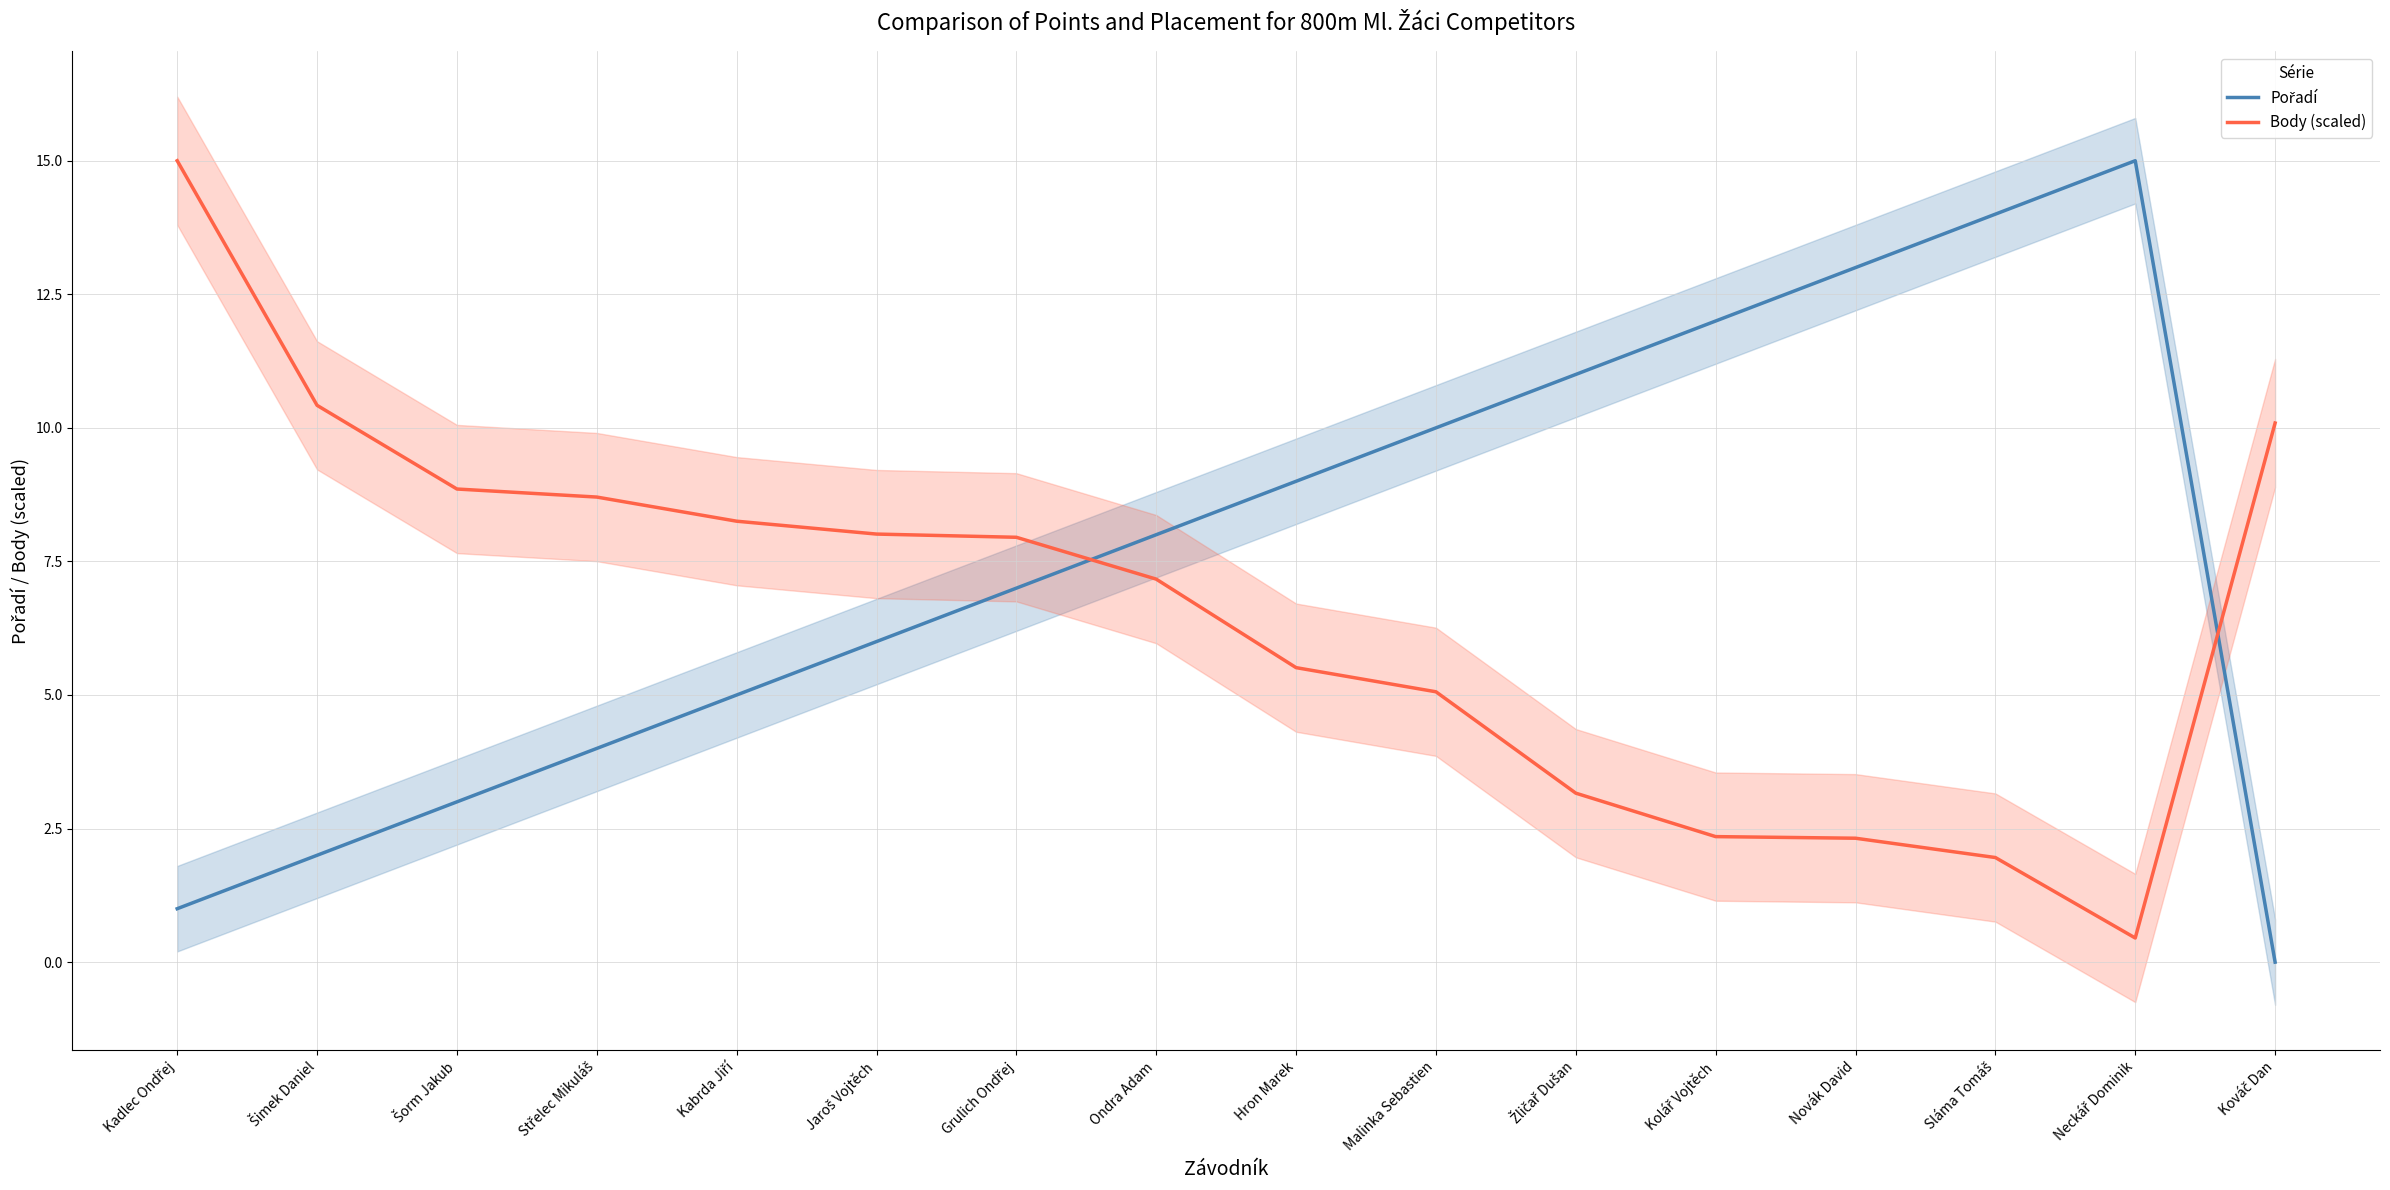

Between which two adjacent categories do Pořadí and Body (scaled) first intersect?

Grulich Ondřej and Ondra Adam